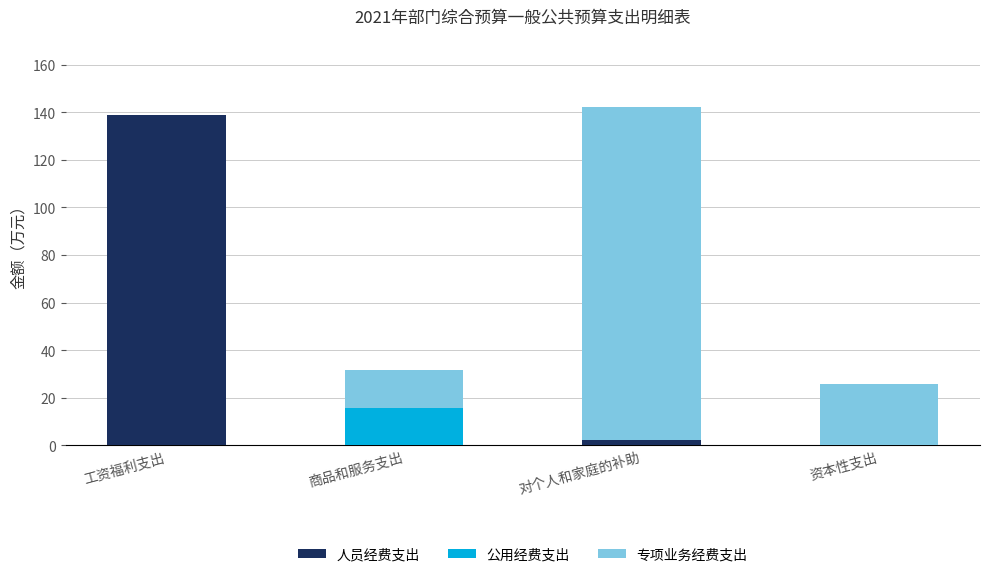

What is the sum of all 人员经费支出 values?

141.2